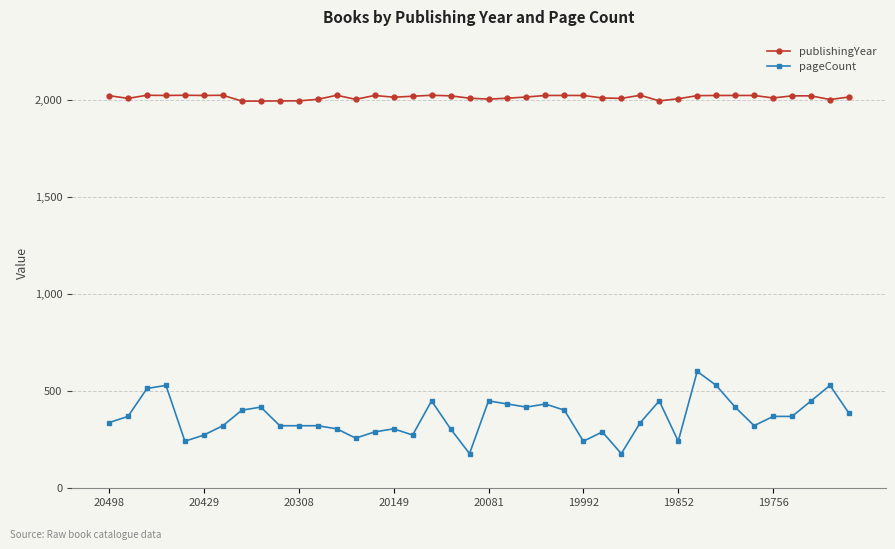

Which series has the widest spread of values?

pageCount